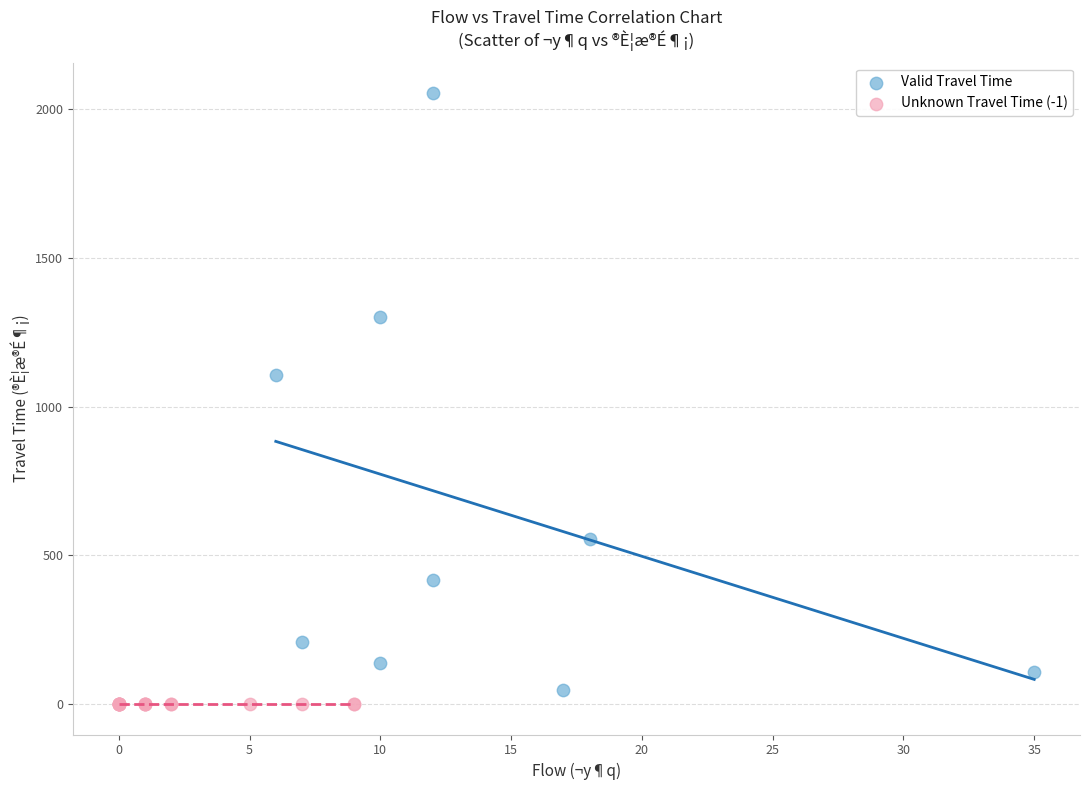

What are all the series names shown in the legend?

Valid Travel Time, Unknown Travel Time (-1)